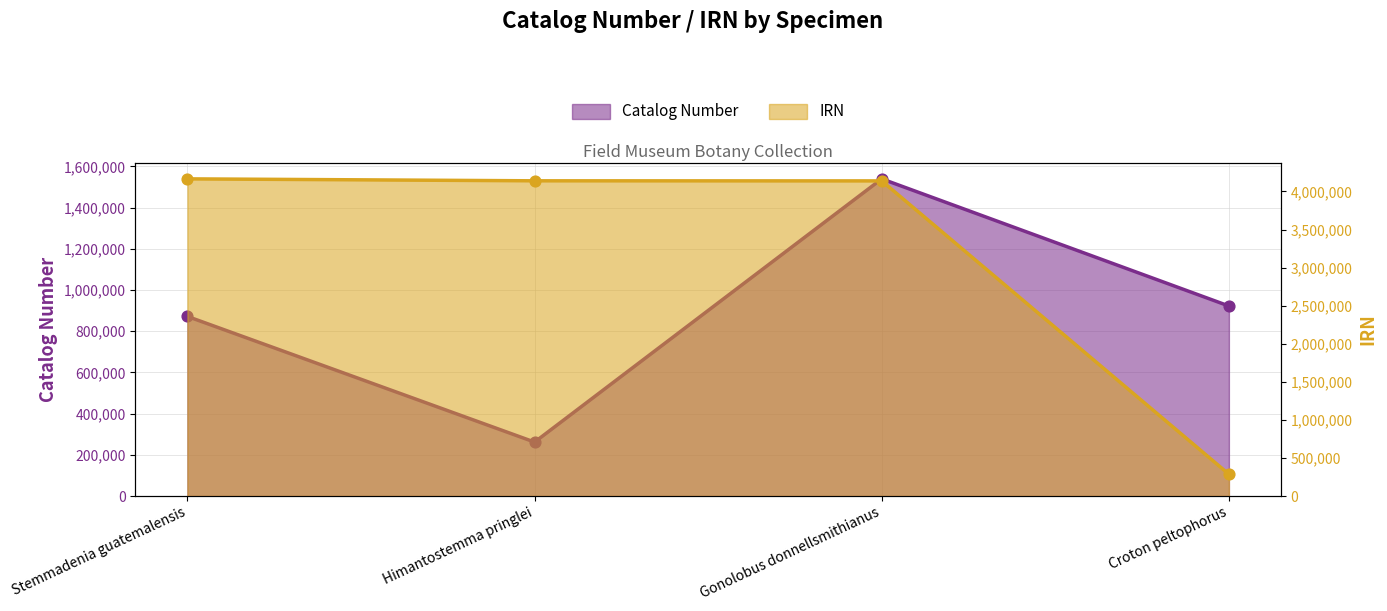

Is the value of Catalog Number at Gonolobus donnellsmithianus greater than the value of IRN at Croton peltophorus?

Yes